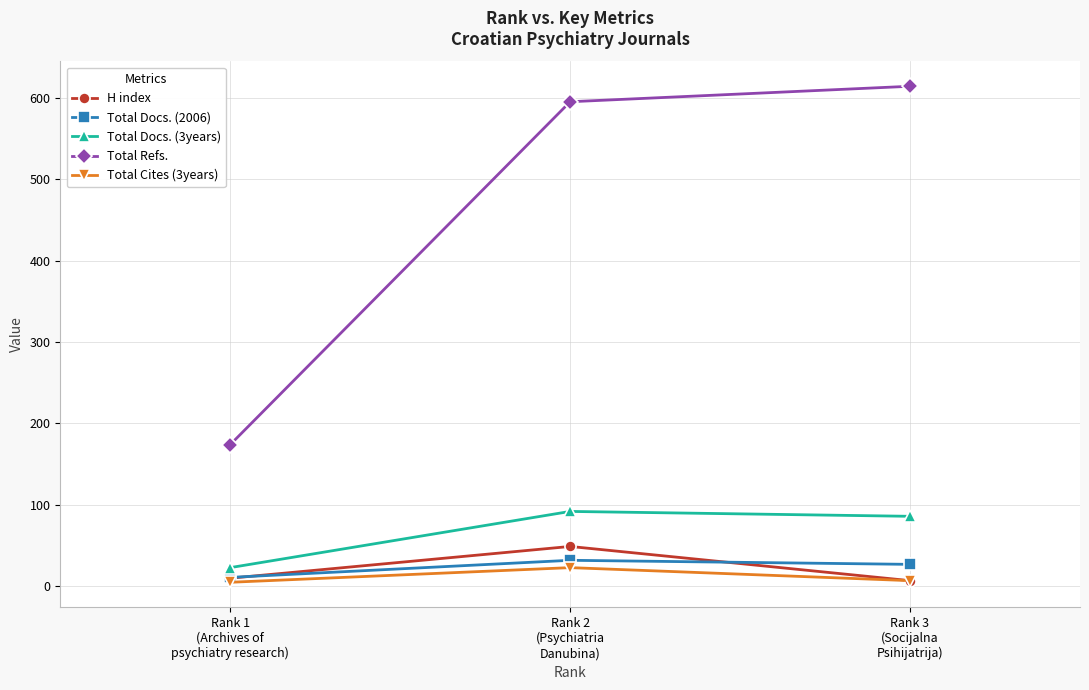

What position from the left is Rank 3
(Socijalna
Psihijatrija)?

3